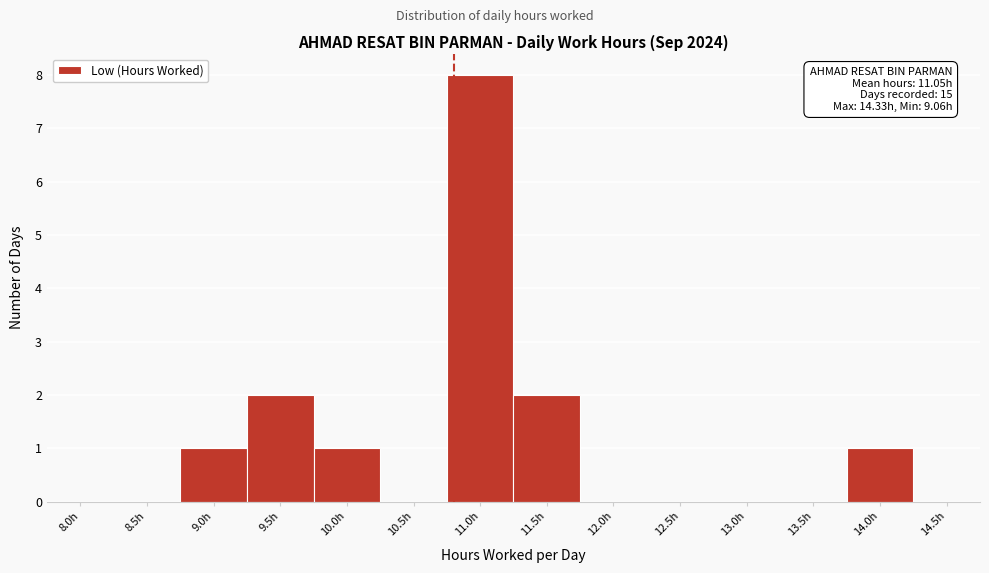

Reading right to left, extract all data points from this chart.

14.5h=0	14.0h=1	13.5h=0	13.0h=0	12.5h=0	12.0h=0	11.5h=2	11.0h=8	10.5h=0	10.0h=1	9.5h=2	9.0h=1	8.5h=0	8.0h=0